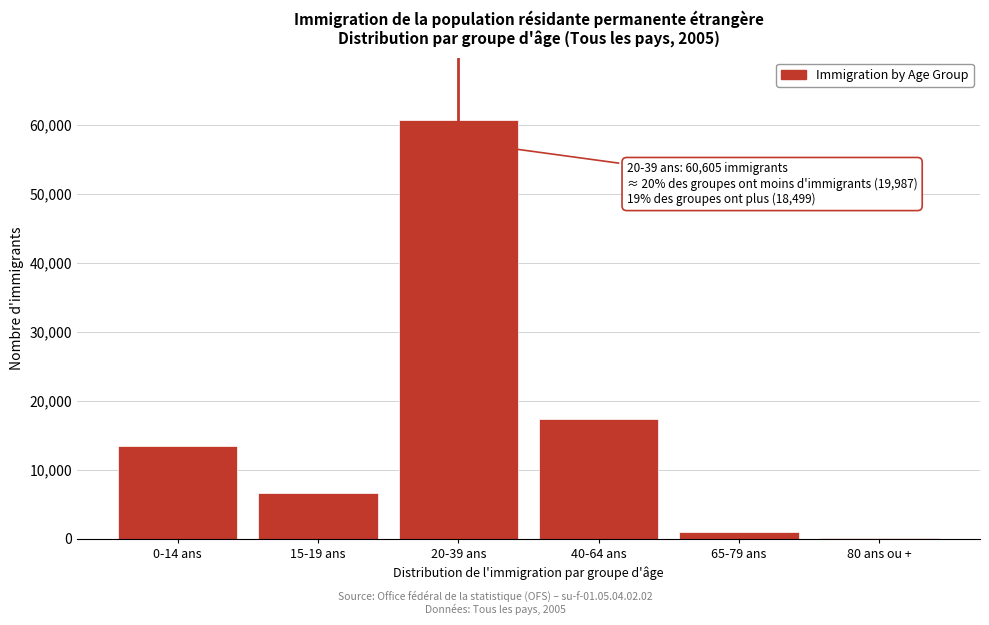

Reading left to right, transcribe all the data shown in this chart.

0-14 ans=13387	15-19 ans=6600	20-39 ans=60605	40-64 ans=17344	65-79 ans=966	80 ans ou +=189